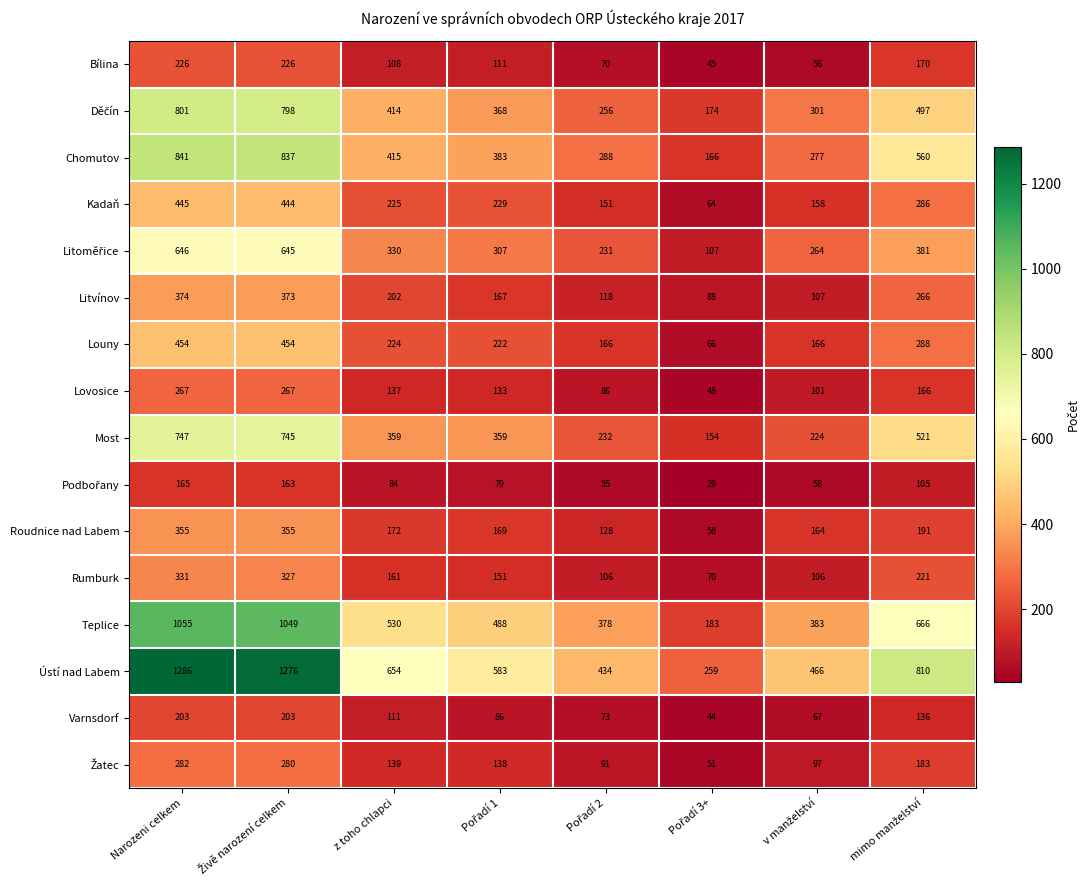

What is the difference between the maximum and second lowest values in the Ústí nad Labem series?

852